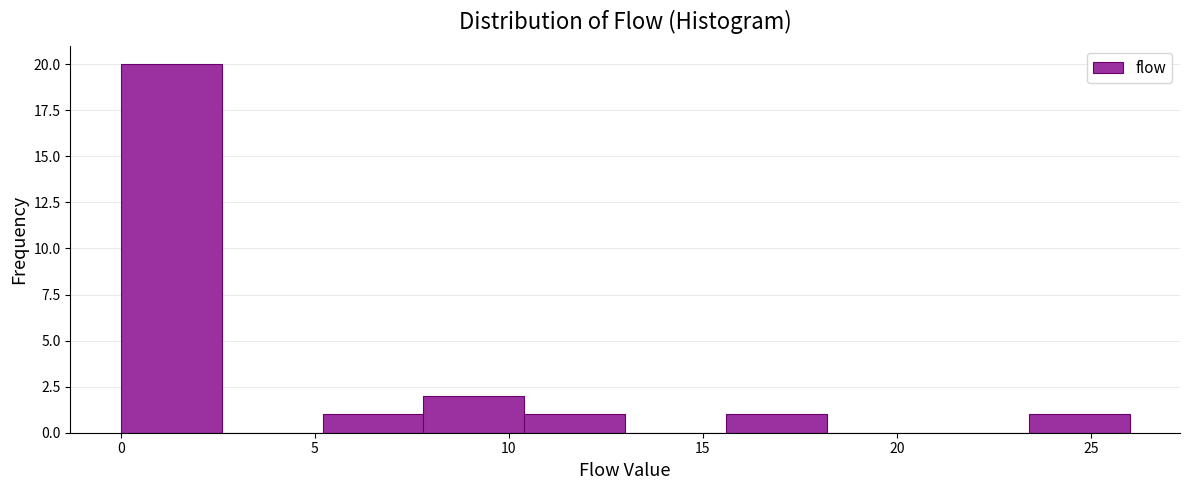

What is the height of the bar covering 0.0 to 2.6 on the x-axis? Neither the bar edges nor the heights are printed on the chart, so give them approximately, as read against the axes.

20